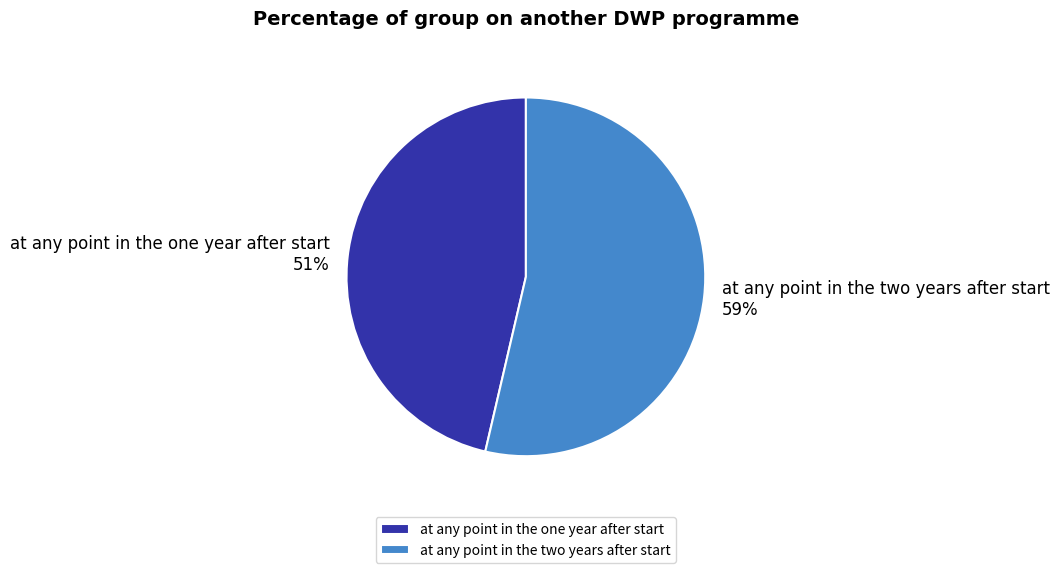

Do at any point in the two years after start and at any point in the one year after start together represent more than half of the pie?

Yes